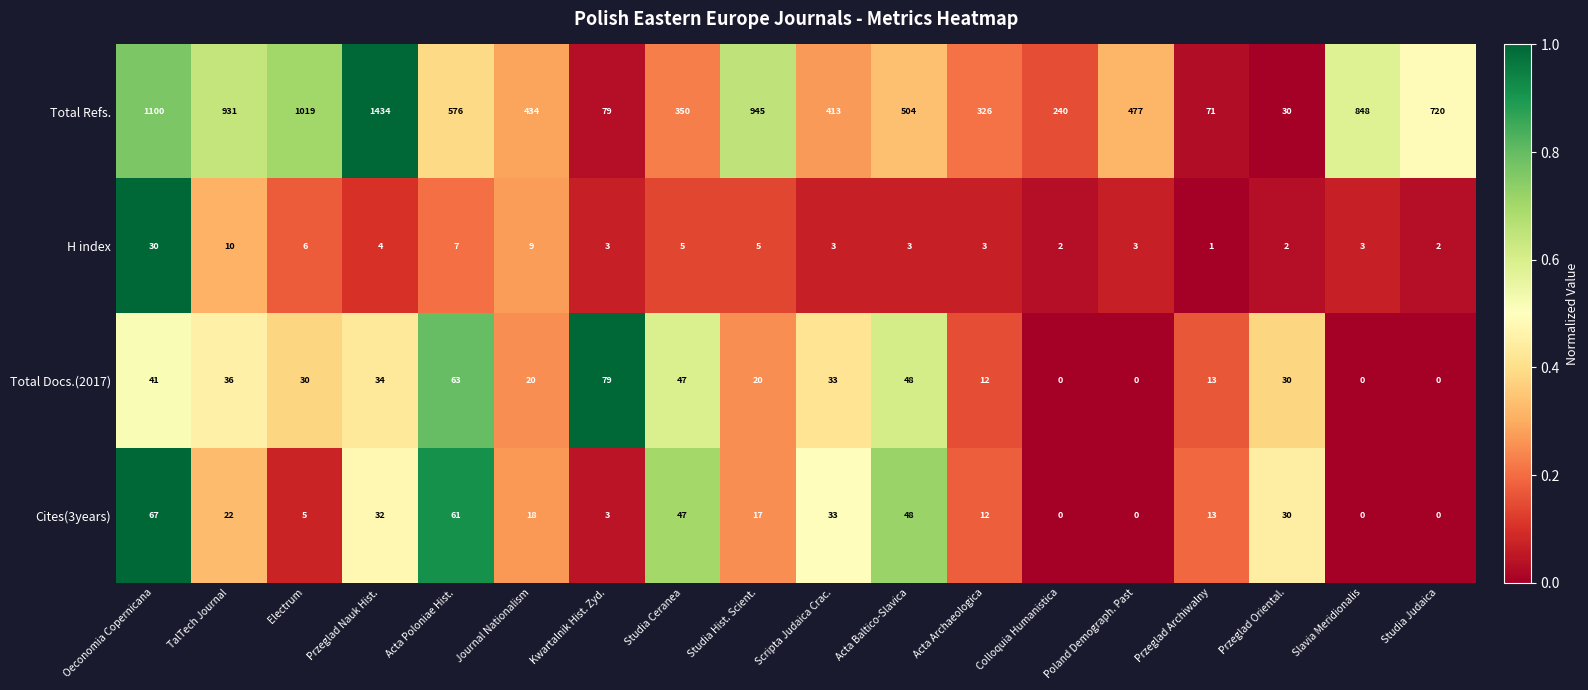

At which category is the sum across all series the highest?

Przeglad Nauk Hist.